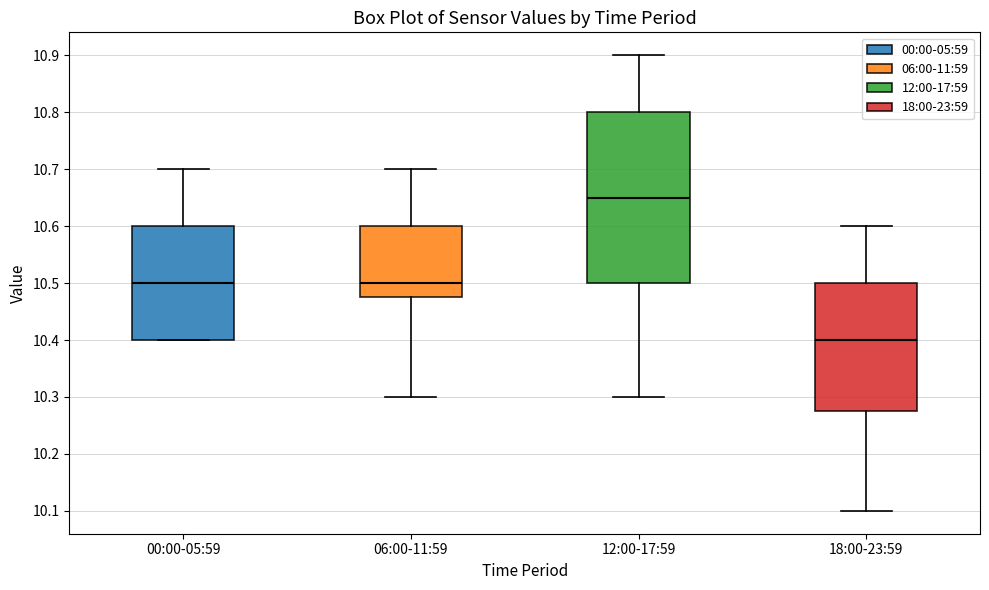

Reading left to right, read every box against the y-axis: the position of its median line, the range the box covers, and the ends of its whiskers. The values are not printed on the chart, so give them approximately, as read against the axis.

00:00-05:59: median 10.50, box 10.40 to 10.60, whiskers 10.40 to 10.70
06:00-11:59: median 10.50, box 10.48 to 10.60, whiskers 10.30 to 10.70
12:00-17:59: median 10.65, box 10.50 to 10.80, whiskers 10.30 to 10.90
18:00-23:59: median 10.40, box 10.28 to 10.50, whiskers 10.10 to 10.60